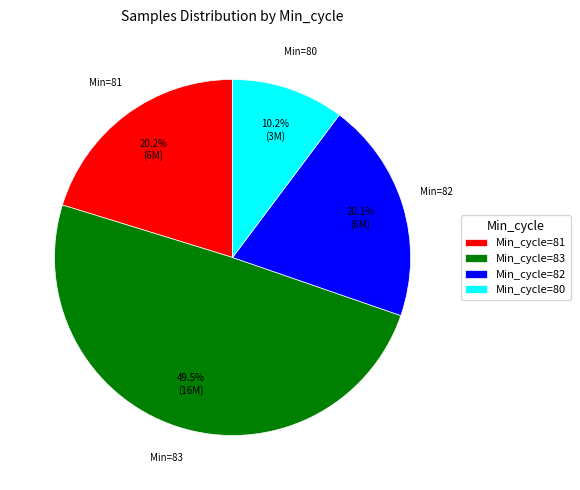

Combined, what portion of the pie is Min_cycle=81 and Min_cycle=82?

40.3%